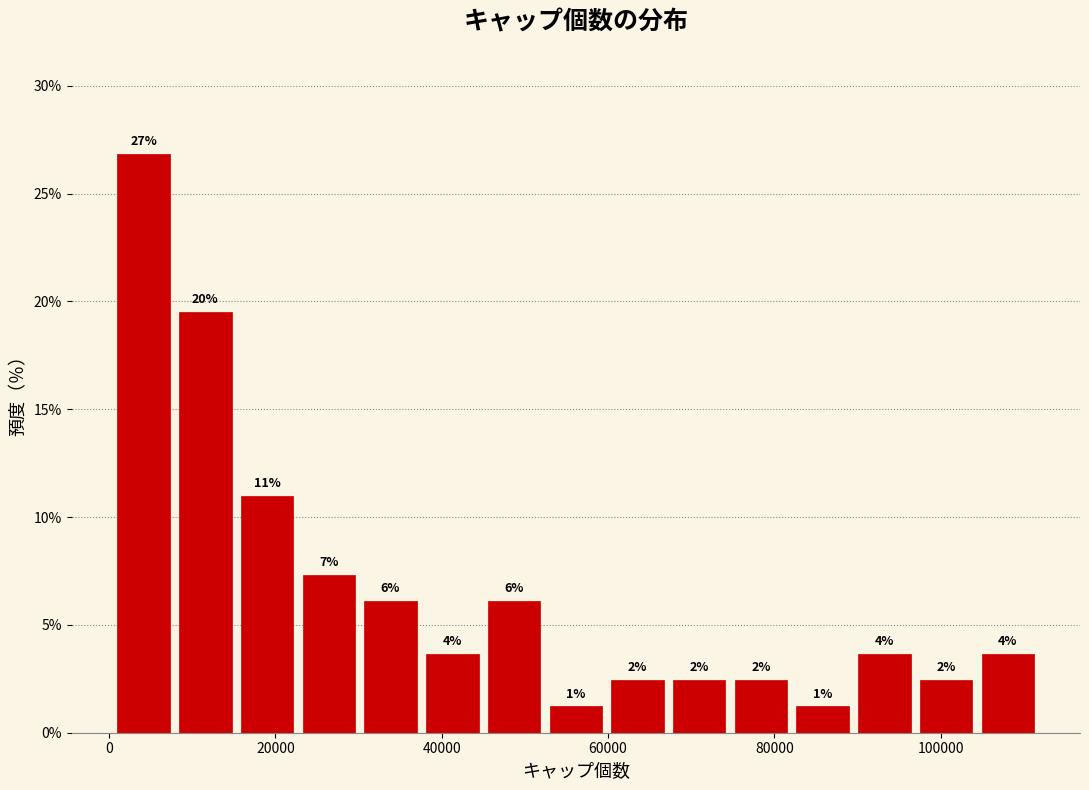

Read against the x-axis, roughly where is the centre of the tallest bar?

4000